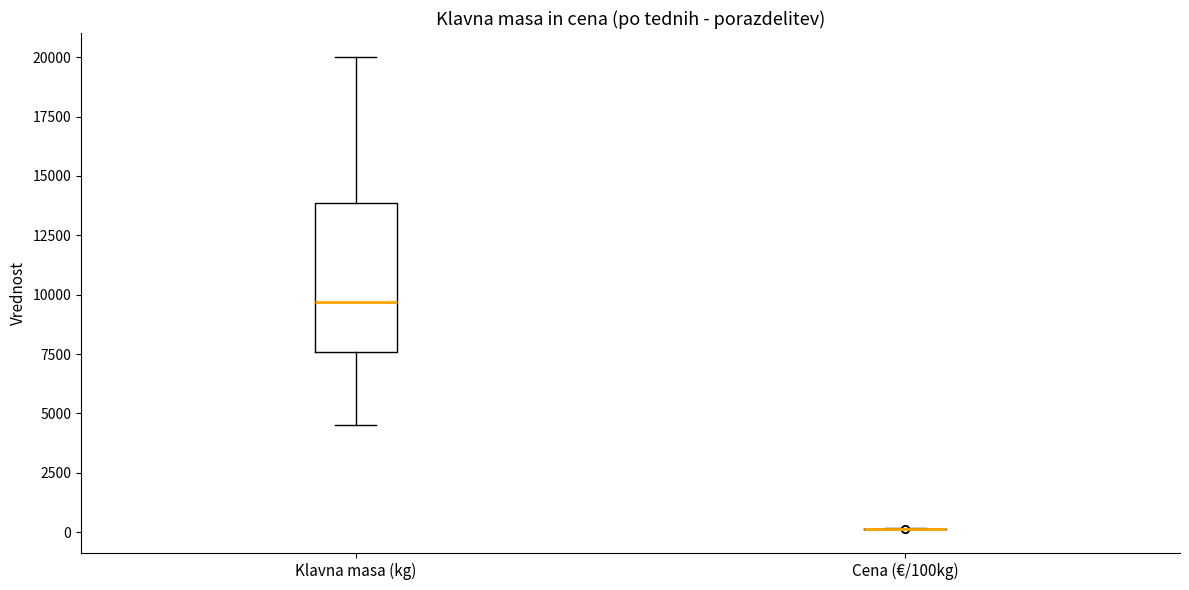

Reading left to right, transcribe this box plot: for each box, give where its median line is, the range the box spans, and where its two whiskers end, as read against the y-axis. The values are not printed on the chart, so give them approximately, as read against the axis.

Klavna masa (kg): median 9500, box 7500 to 14000, whiskers 4500 to 20000
Cena (€/100kg): box collapsed to a line at 0, whiskers 0 to 0